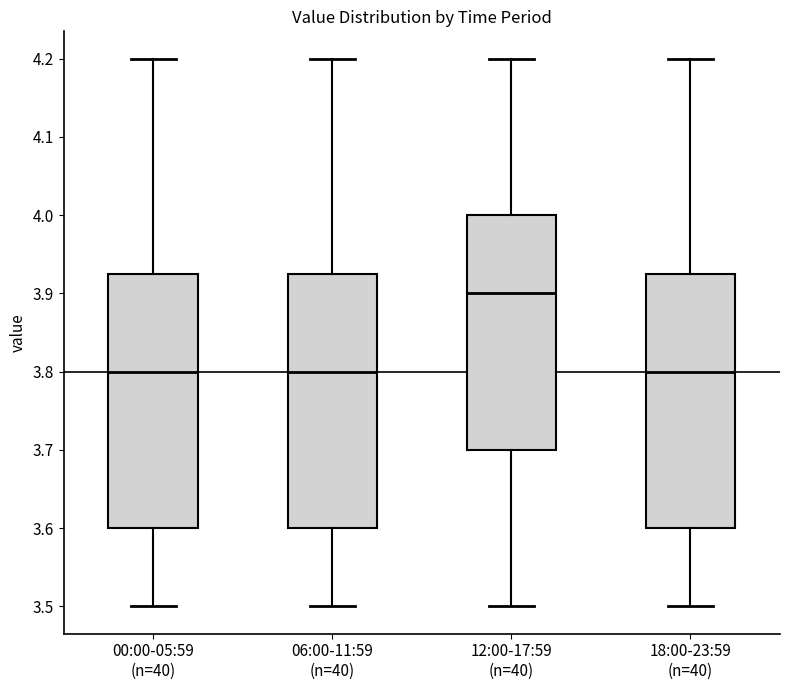

Reading left to right, transcribe this box plot: for each box, give where its median line is, the range the box spans, and where its two whiskers end, as read against the y-axis. The values are not printed on the chart, so give them approximately, as read against the axis.

00:00-05:59 (n=40): median 3.80, box 3.60 to 3.93, whiskers 3.50 to 4.20
06:00-11:59 (n=40): median 3.80, box 3.60 to 3.93, whiskers 3.50 to 4.20
12:00-17:59 (n=40): median 3.90, box 3.70 to 4.00, whiskers 3.50 to 4.20
18:00-23:59 (n=40): median 3.80, box 3.60 to 3.93, whiskers 3.50 to 4.20